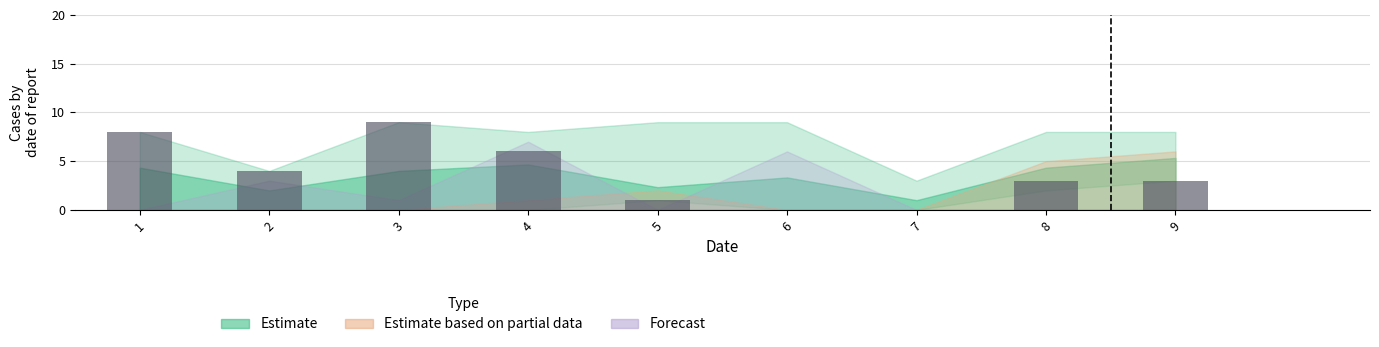

Reading left to right, list all the values displayed in this chart.

1=8	2=4	3=9	4=6	5=1	6=0	7=0	8=3	9=3